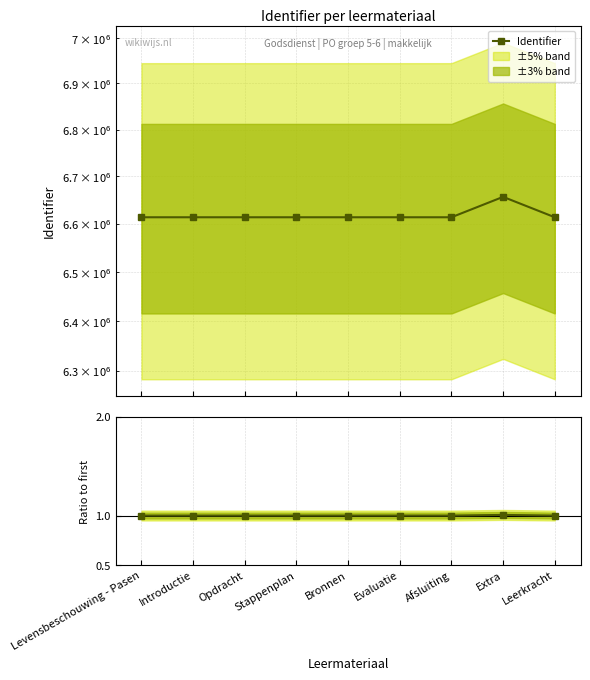

At which label is Identifier closest to 6635155?

Leerkracht